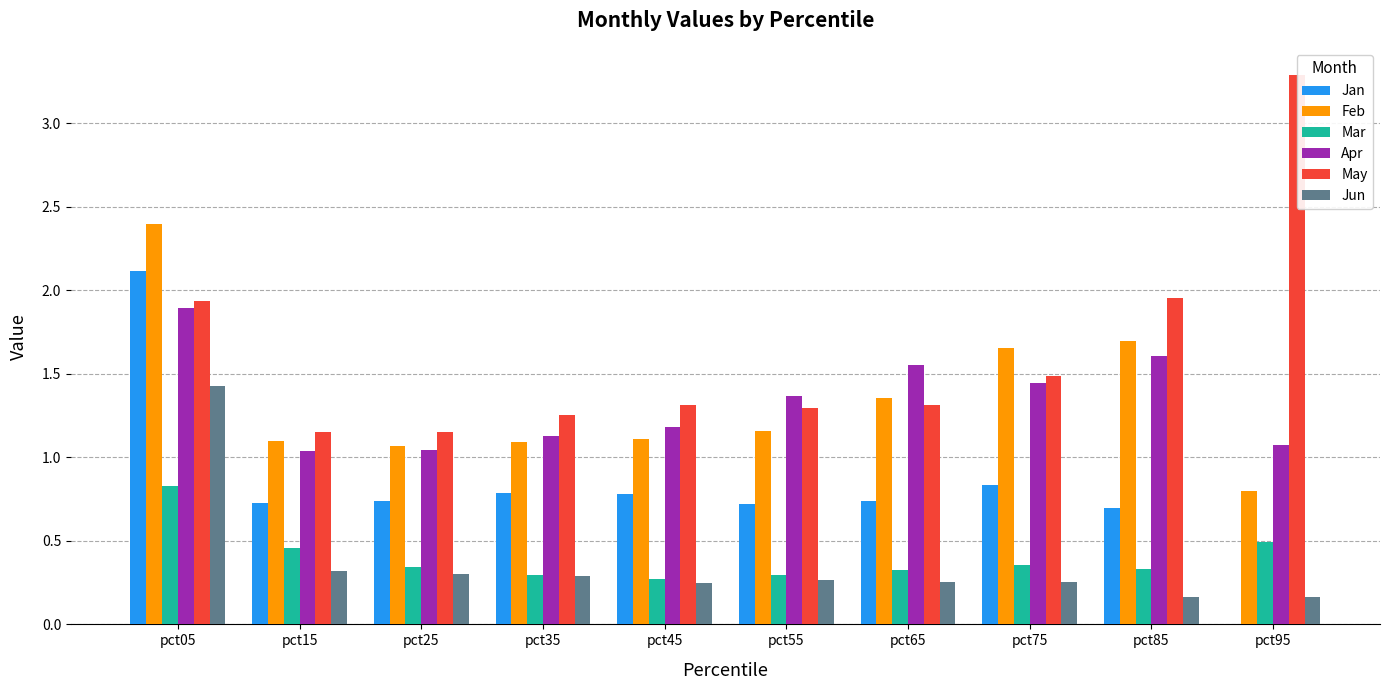

Which category has the lowest value in the Feb series?

pct95